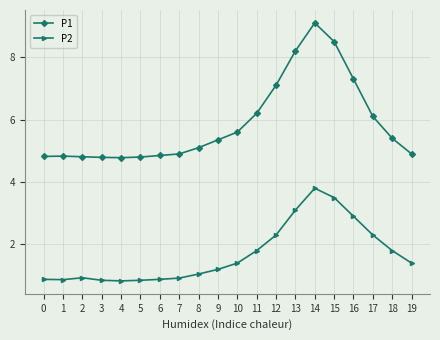

True or false: P2 and P1 cross at least once.

False